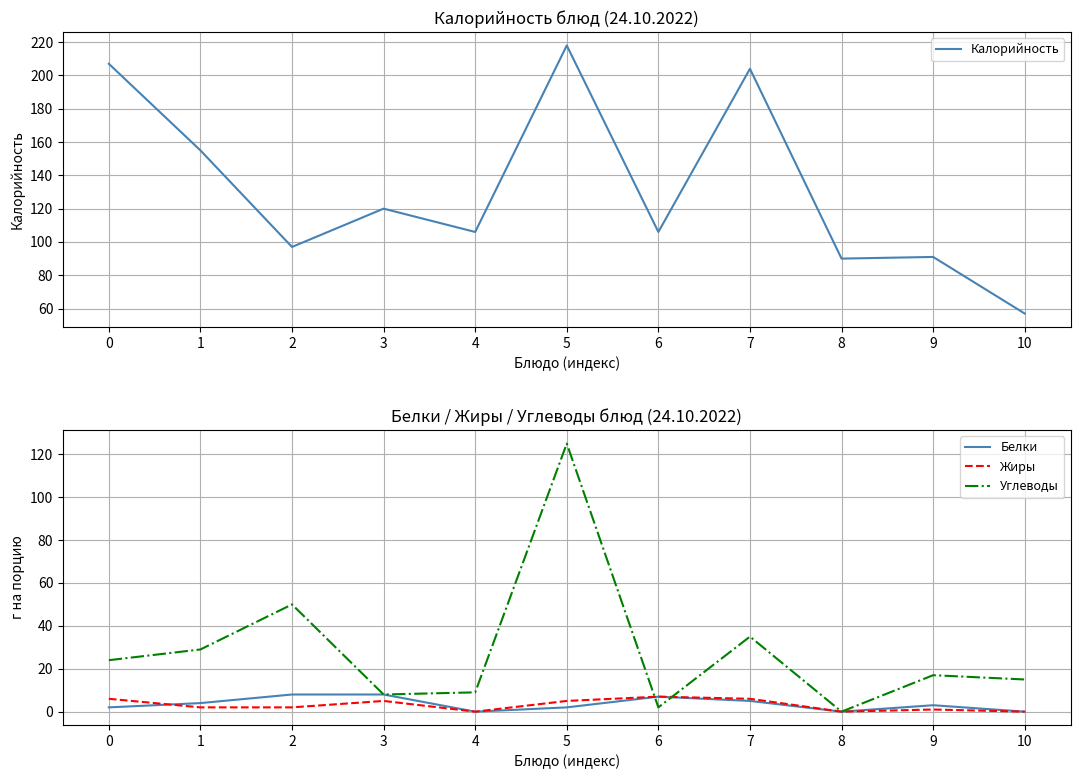

What is the total value across all series at 0?

239